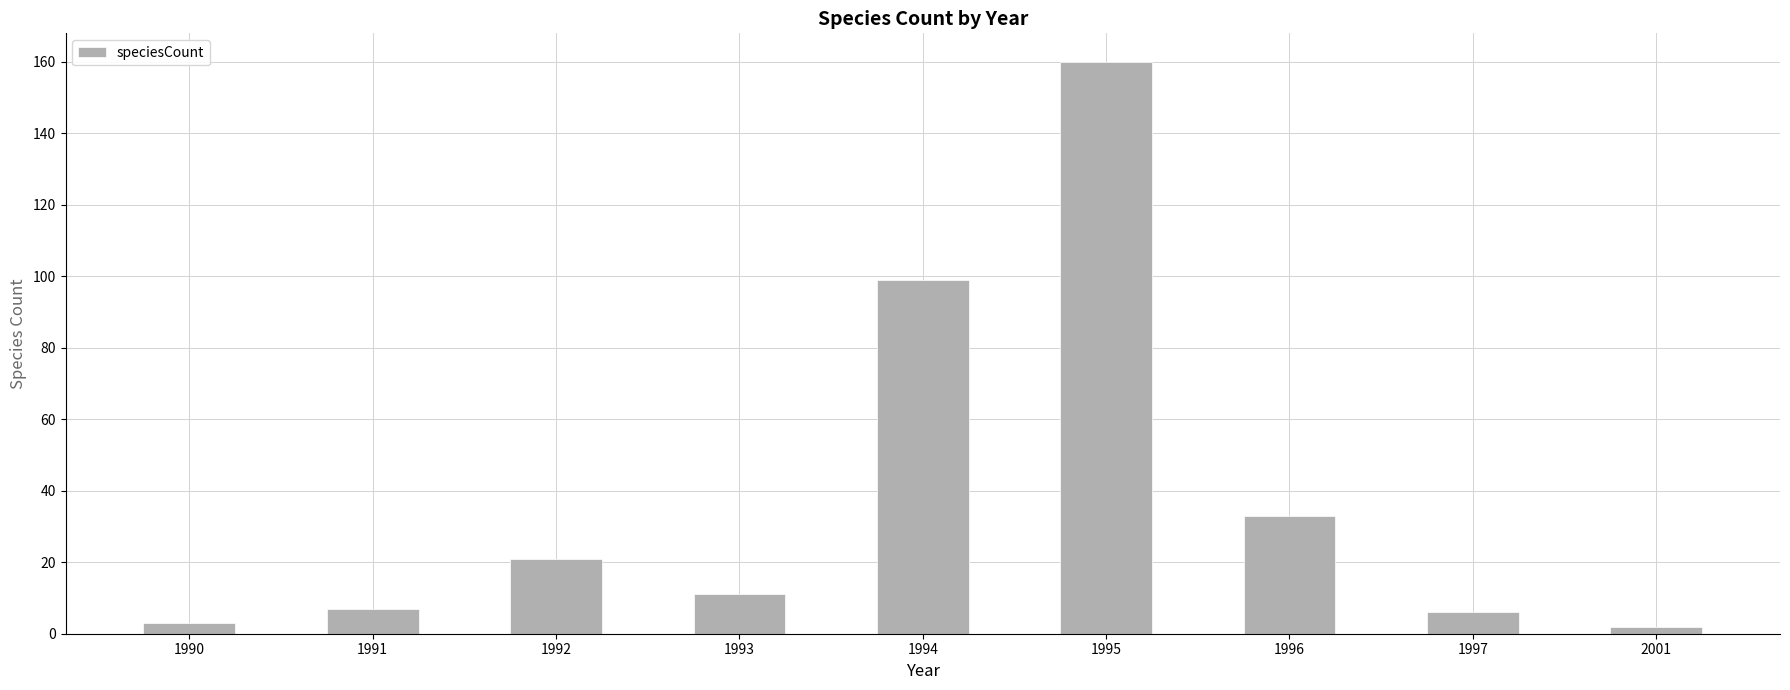

What is the change in value from 1996 to 2001?

-31